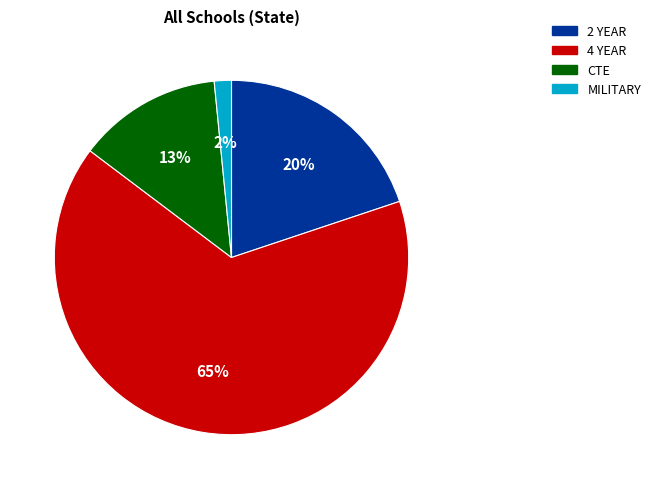

Between 4 YEAR and CTE, which is larger?

4 YEAR